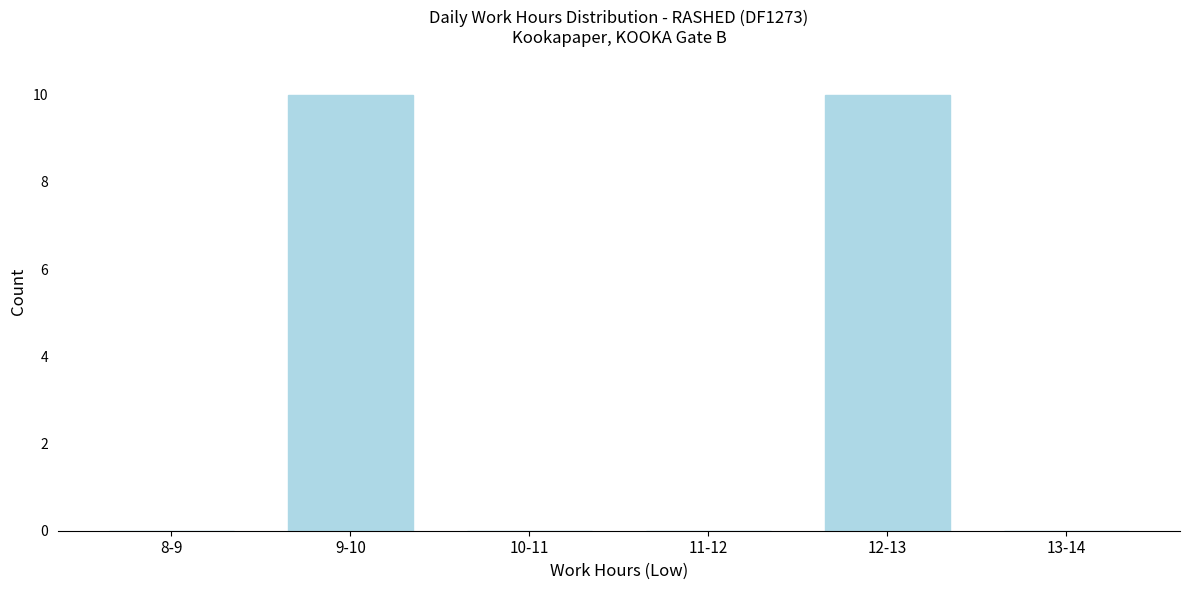

Reading right to left, transcribe all the data shown in this chart.

13-14=0	12-13=10	11-12=0	10-11=0	9-10=10	8-9=0